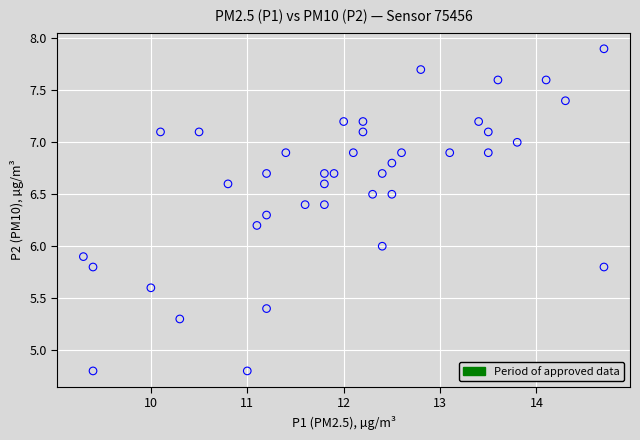

What is the range of Y values (max minus min)?

3.1